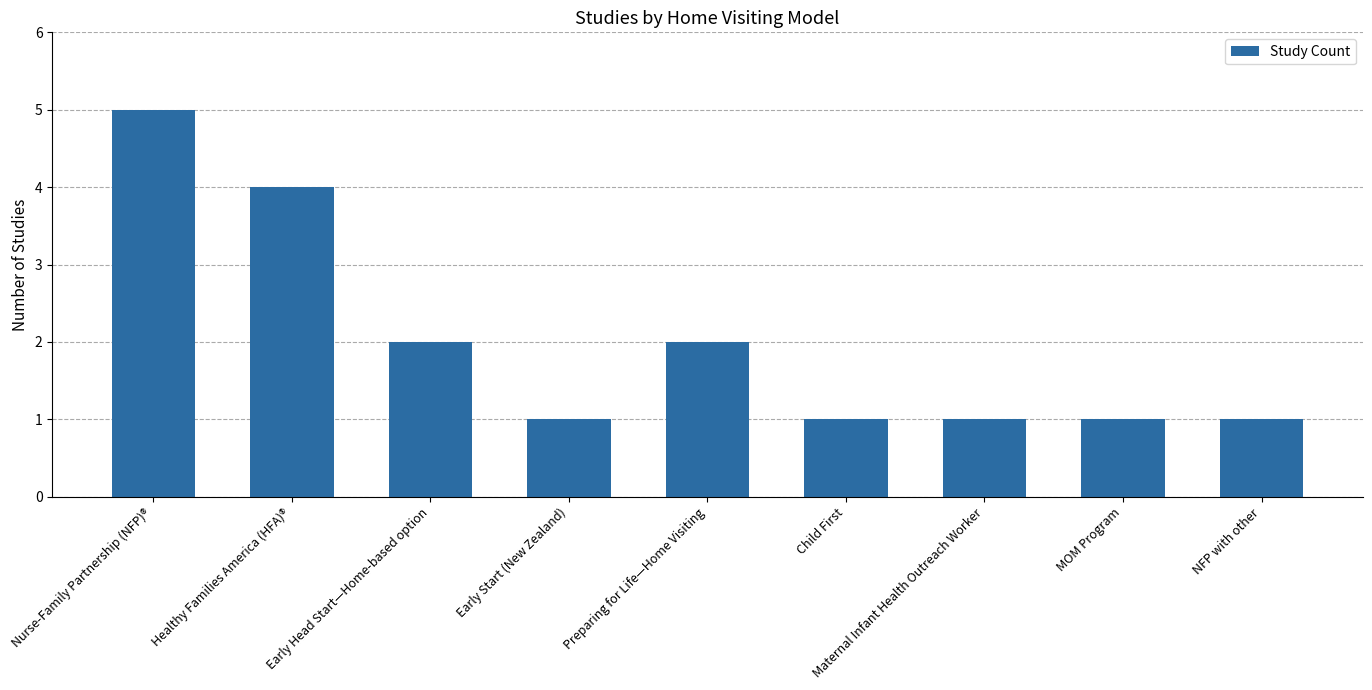

Count the number of data series in this chart.

1